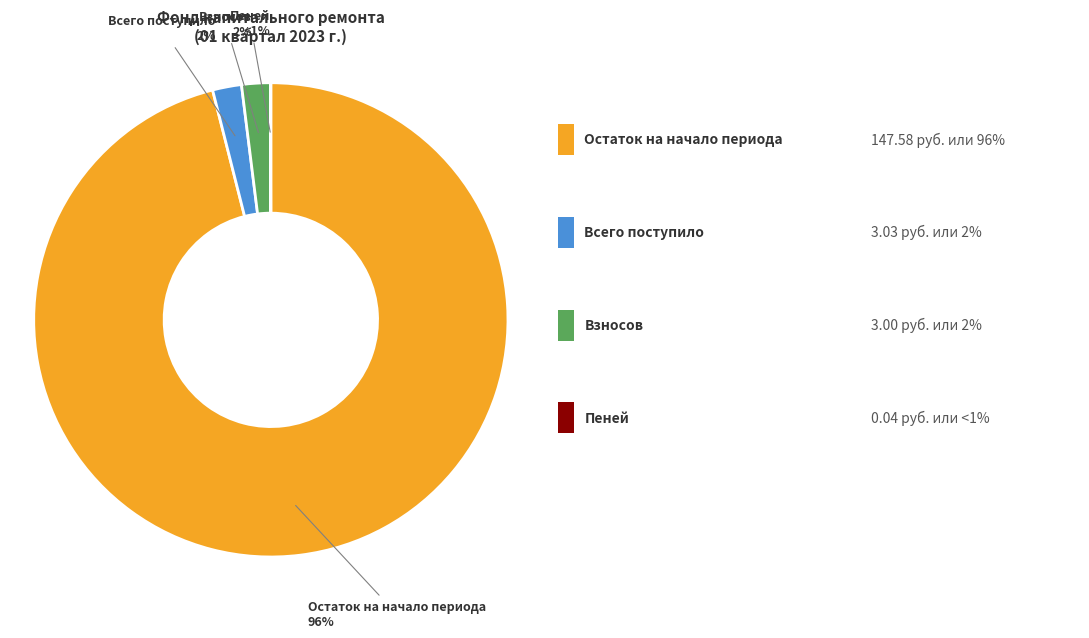

Do Взносов and Всего поступило together represent more than half of the pie?

No